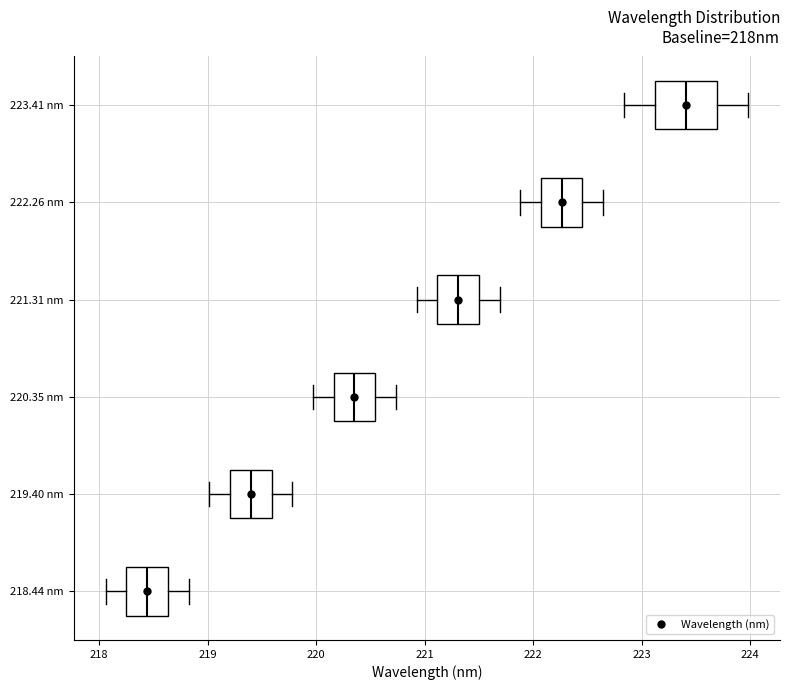

Comparing the boxes themselves (not the whiskers), which one is the widest?

223.41 nm